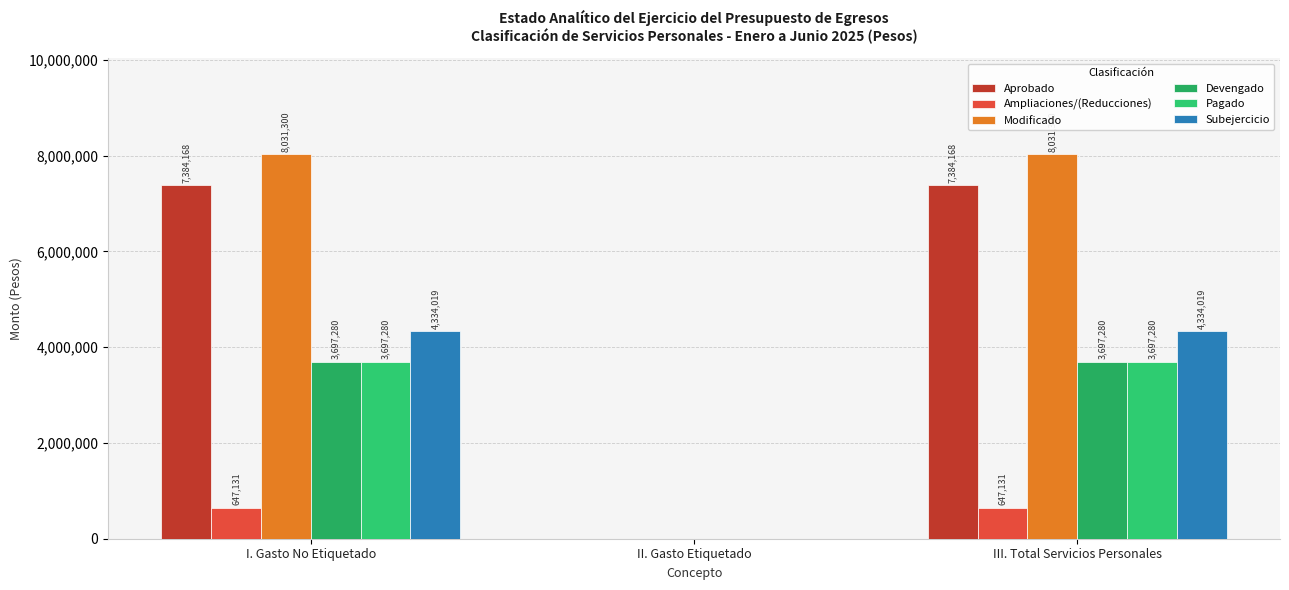

Is the value of Aprobado at II. Gasto Etiquetado greater than the value of Pagado at III. Total Servicios Personales?

No